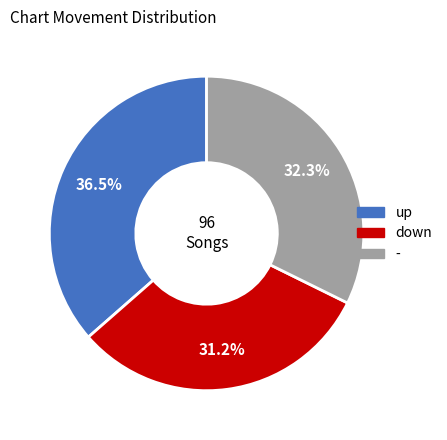

What portion of the pie excludes -?

67.7%